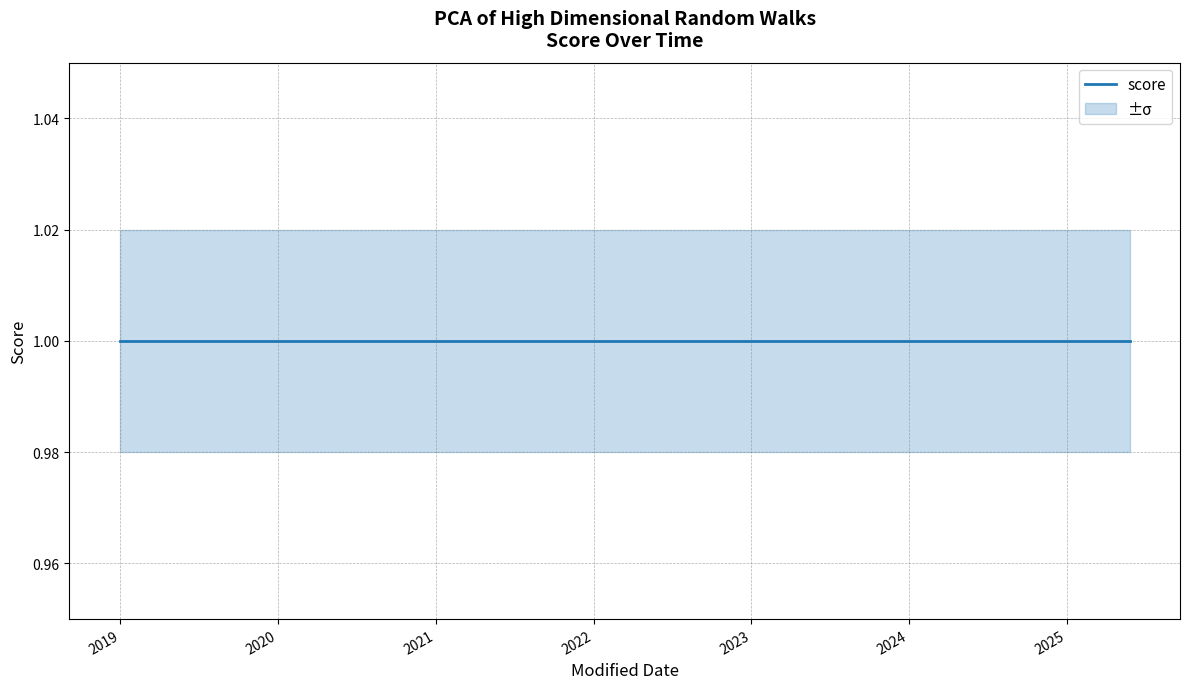

Is the value of score_lower at 2025-05-26 greater than the value of score at 2025-05-26?

No